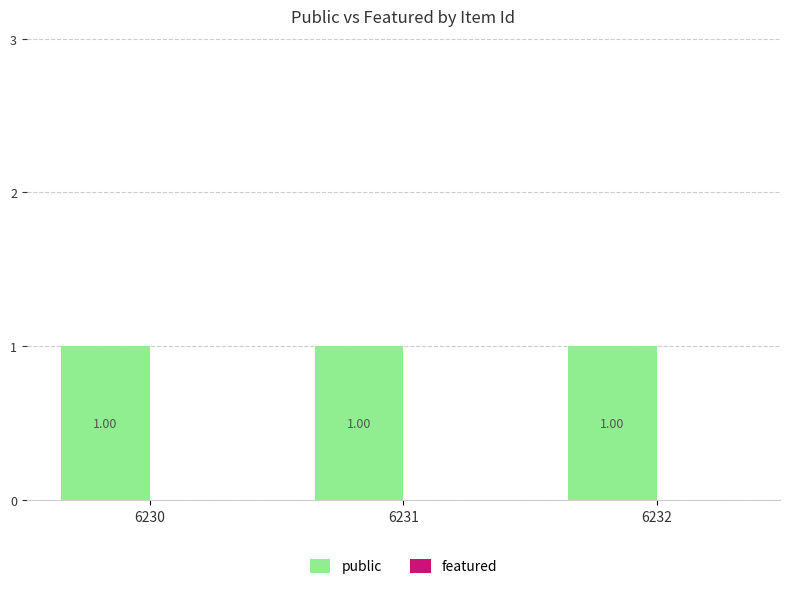

Does the chart contain stacked bars?

No